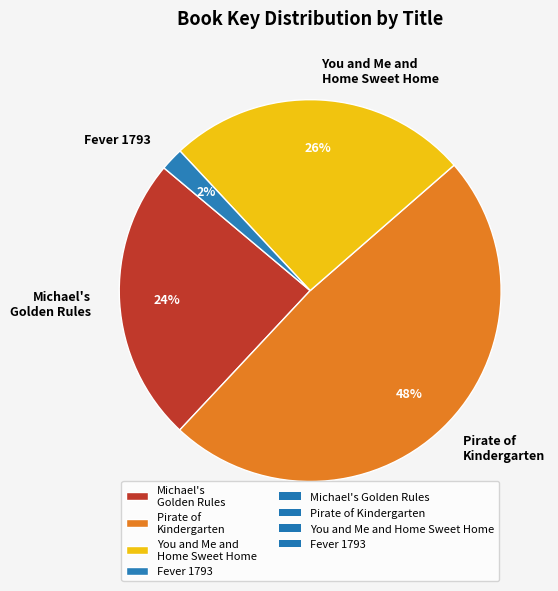

Is the sum of Pirate of Kindergarten and Michael's Golden Rules greater than half?

Yes